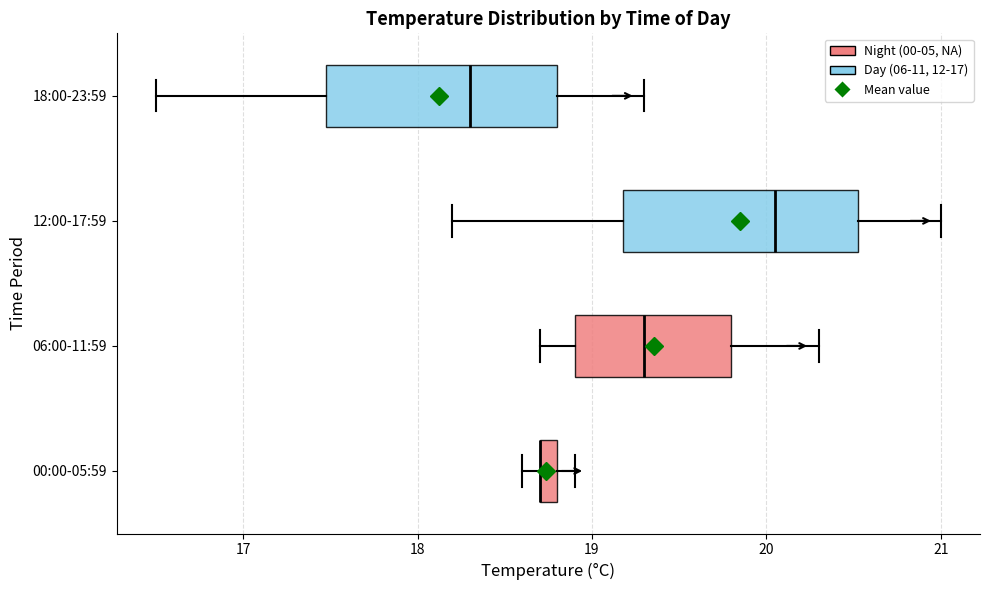

Where does the left whisker of the box for 12:00-17:59 end on the x-axis? The values are not printed on the chart, so give them approximately, as read against the axis.

18.2